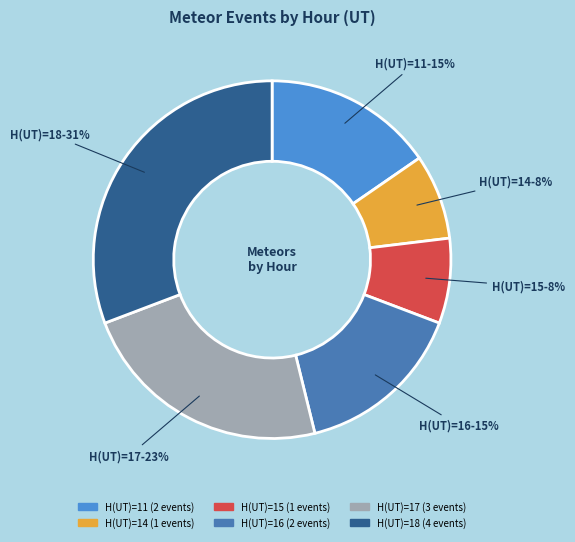

To the nearest percent, what is the average slice percentage?

17%